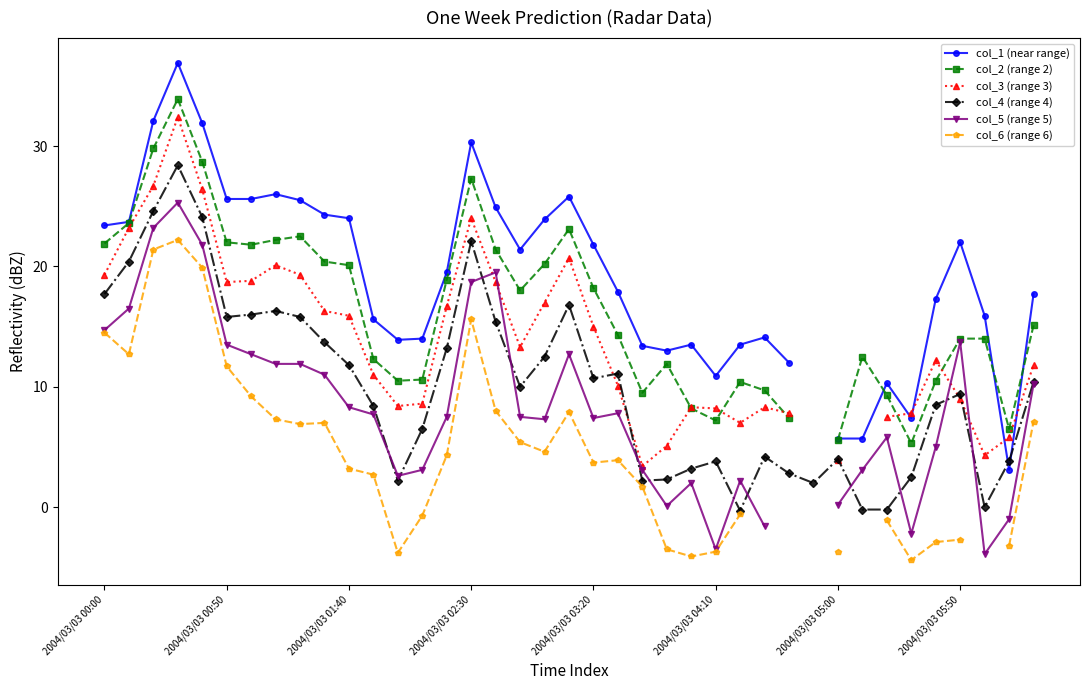

List the series in order of their peak value, lowest first.

col_6 (range 6), col_5 (range 5), col_4 (range 4), col_3 (range 3), col_2 (range 2), col_1 (near range)